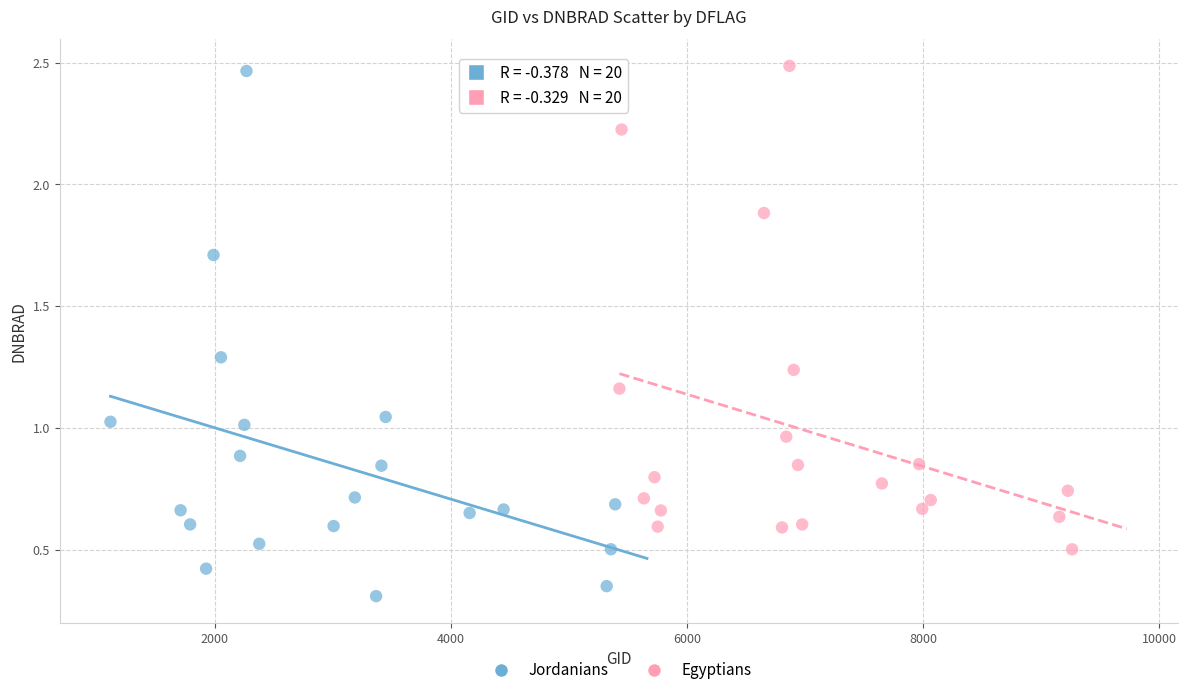

Which series contains the lowest Y value?

Jordanians